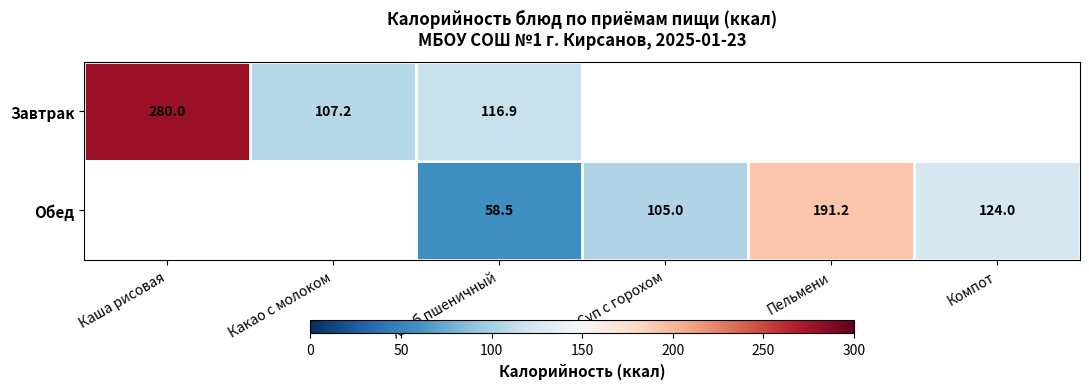

The Обед series shows 26.3 at Хлеб пшеничный. True or false?

False